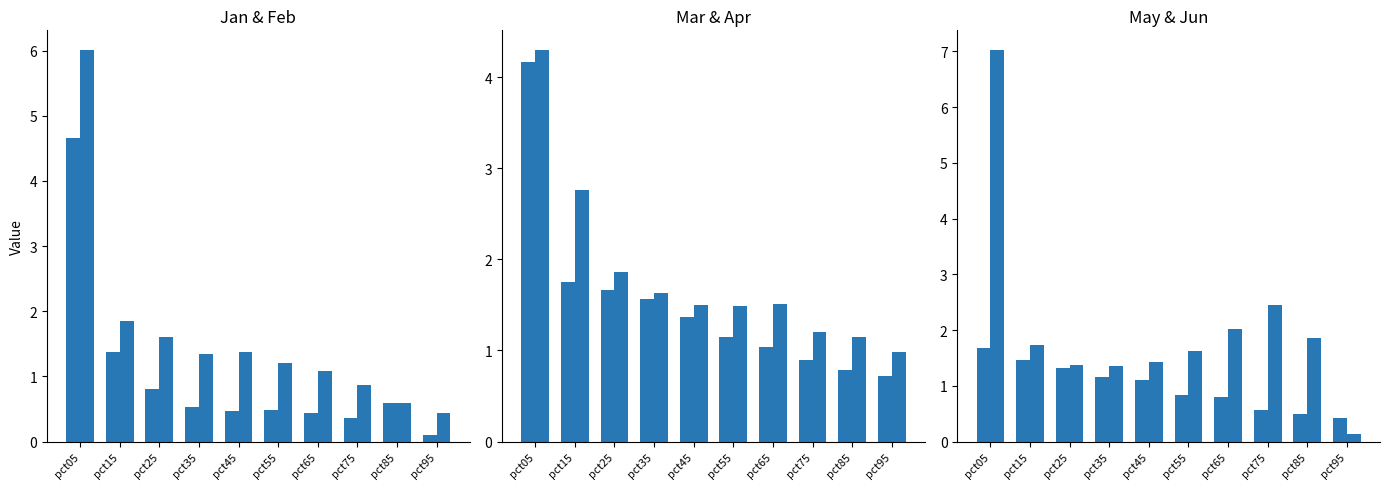

What is the difference between the maximum and second lowest values in the Feb series?

5.4